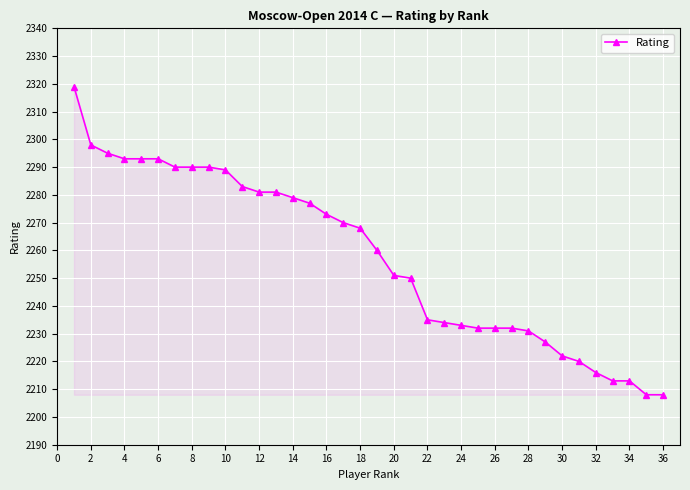

What is the value of the 4th point from the left?

2293